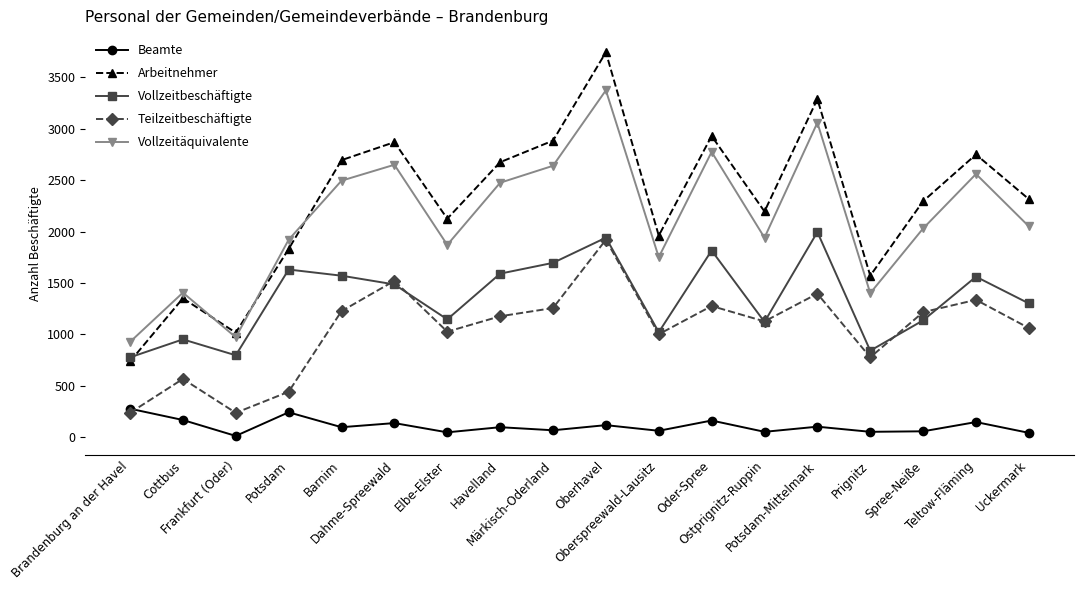

What is the greatest value displayed?

3745